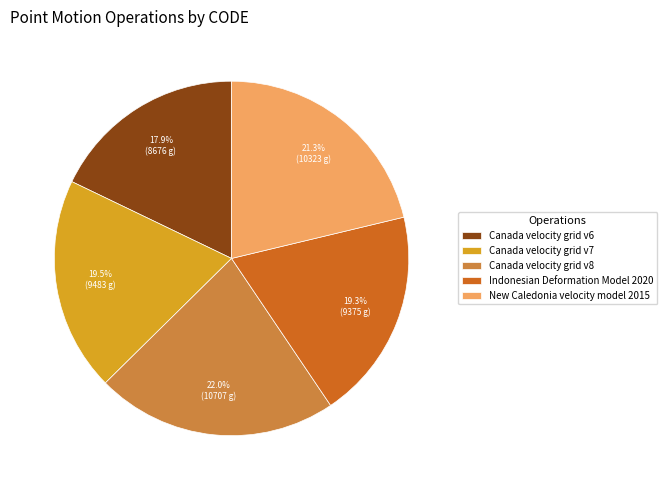

Is there a majority slice in this chart?

No